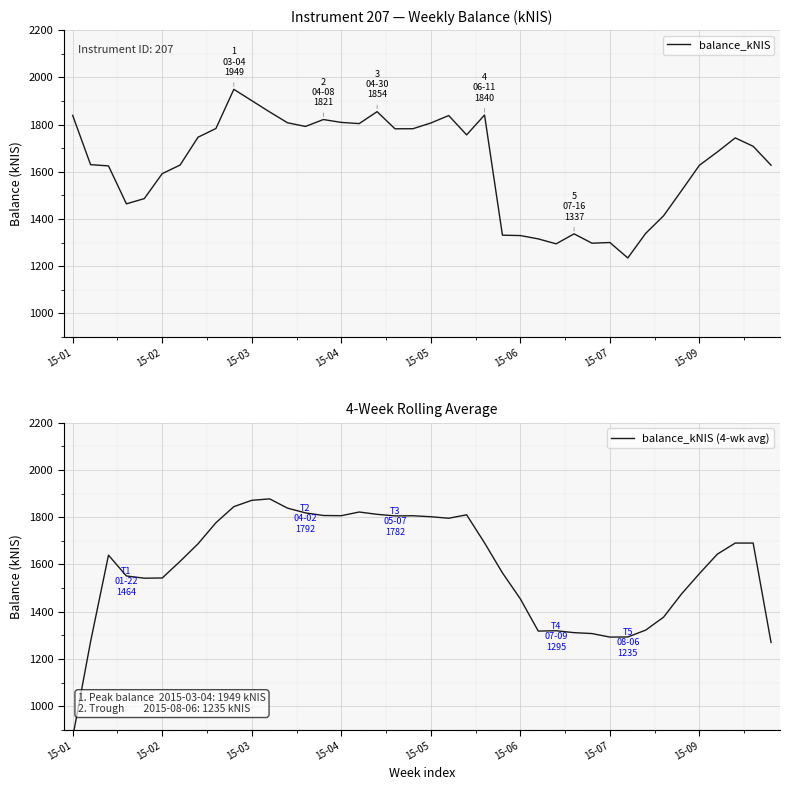

What is the minimum value for balance_kNIS?

1234.9